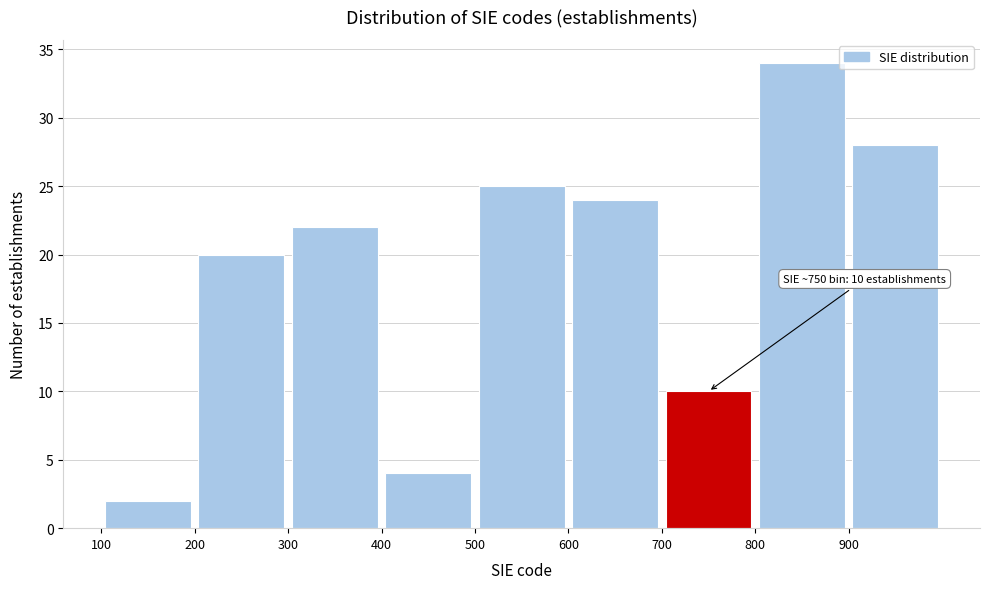

Which range on the x-axis has the tallest bar?

800 to 900